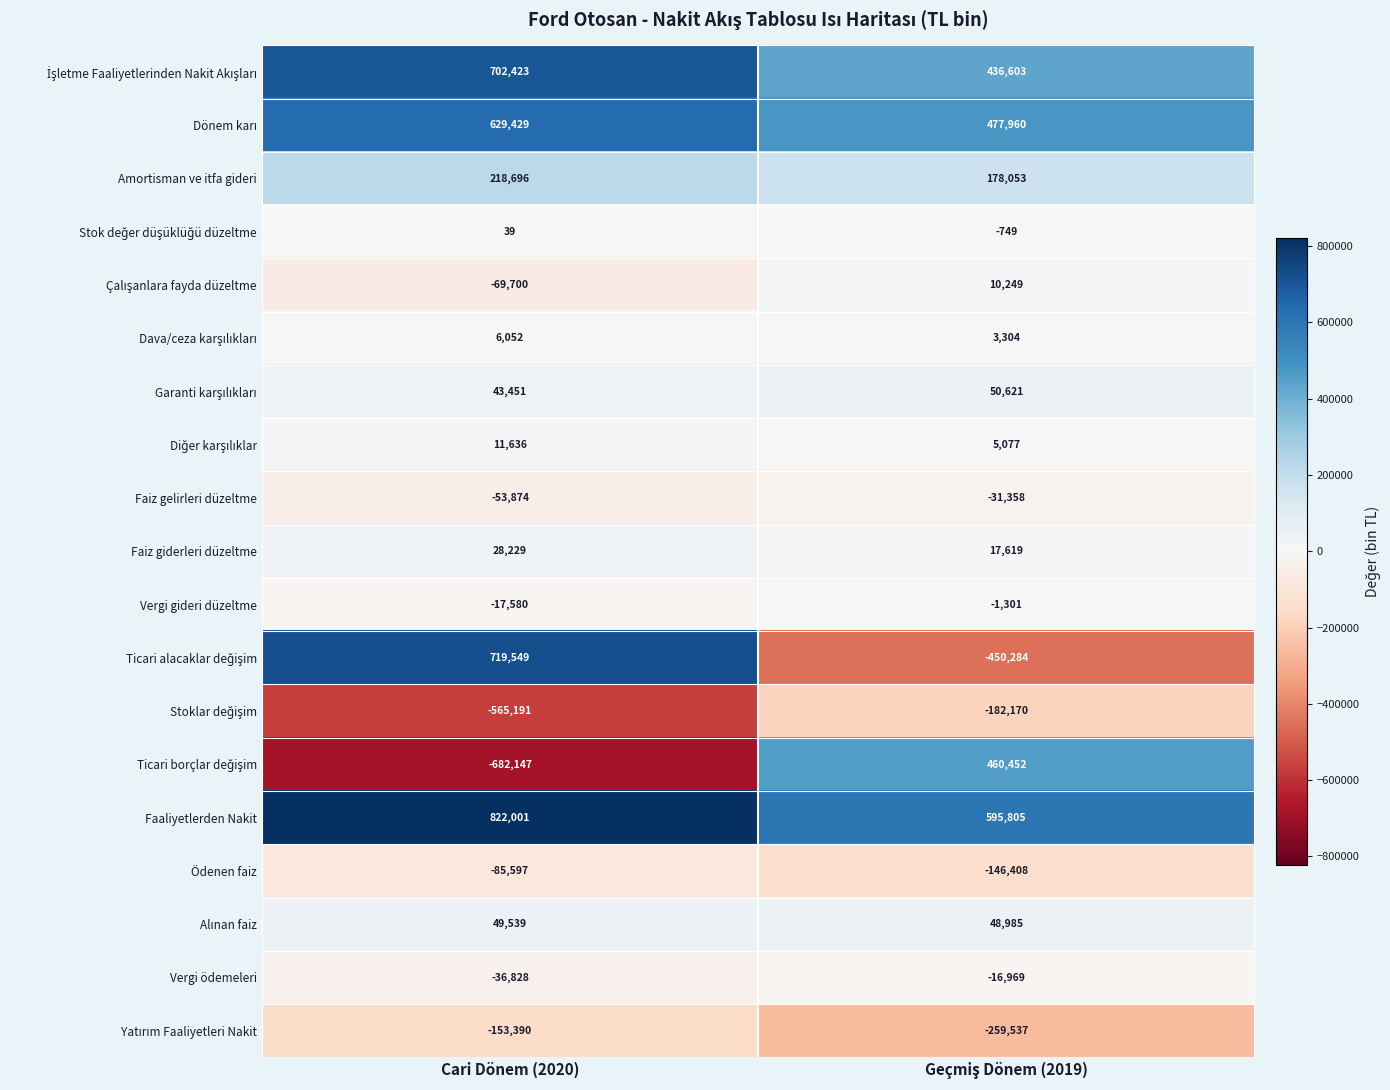

Which category has the highest value across all series?

Cari Dönem (2020)